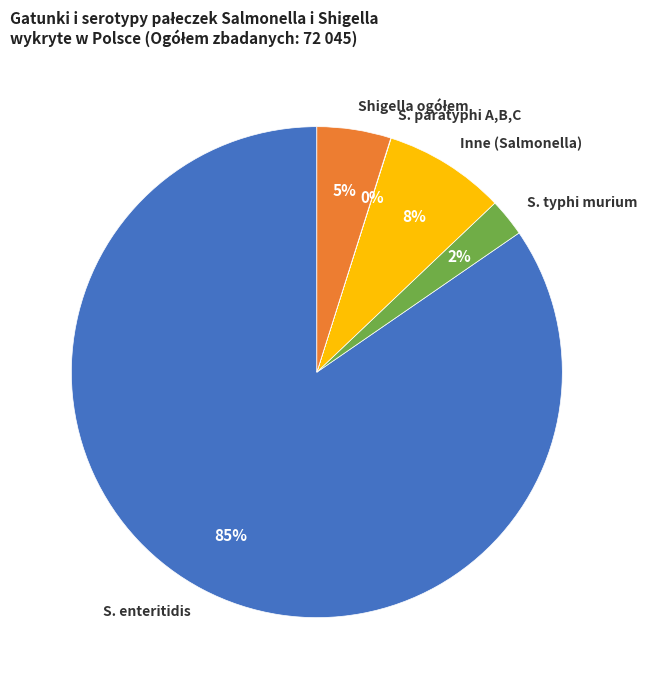

The Inne (Salmonella) slice represents 8% of the pie. True or false?

True